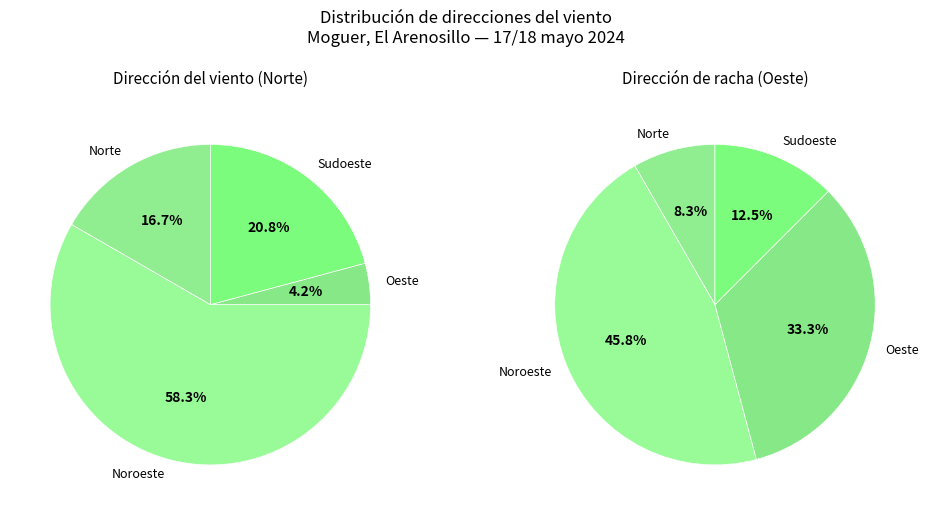

To the nearest percent, what is the average slice percentage?

25%